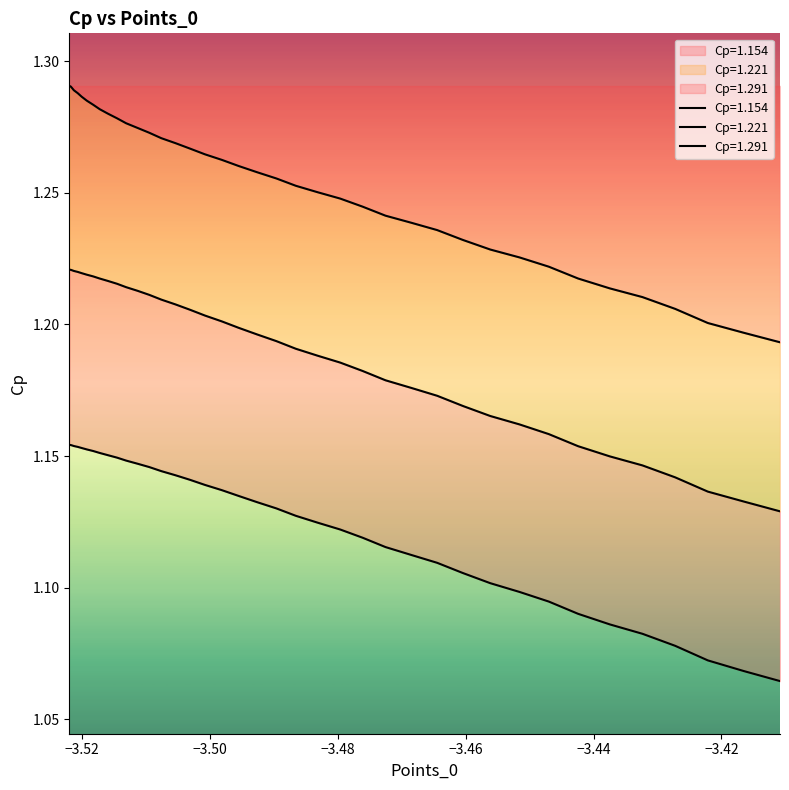

At how many categories does at least one series exceed 0?

39